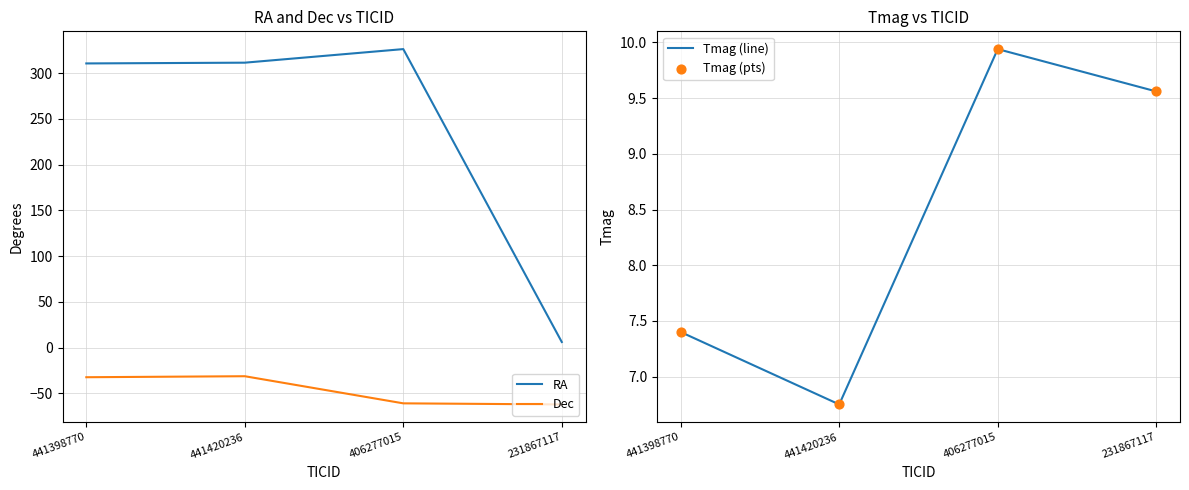

Is the value of Tmag (line) at 441398770 greater than the value of RA at 406277015?

No